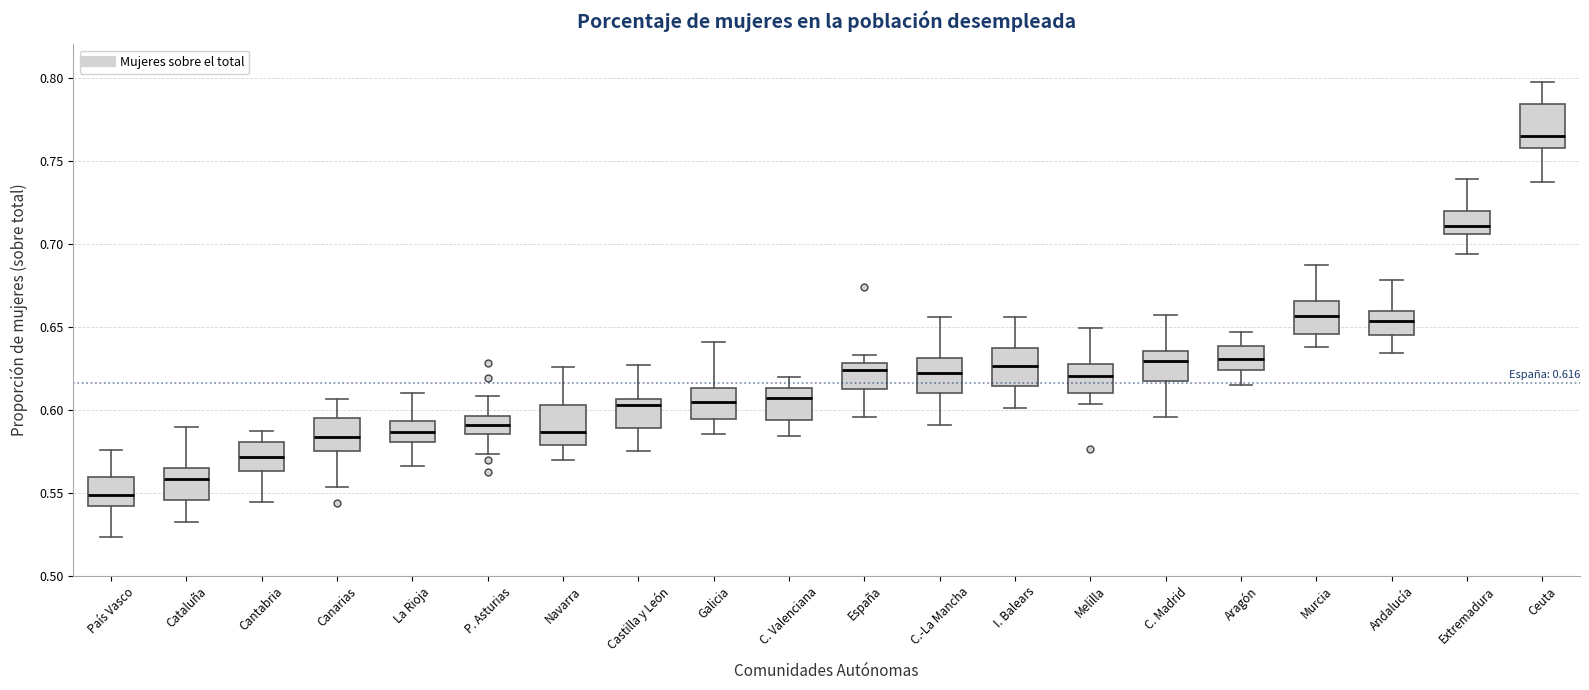

Which box's median line is the lowest?

País Vasco